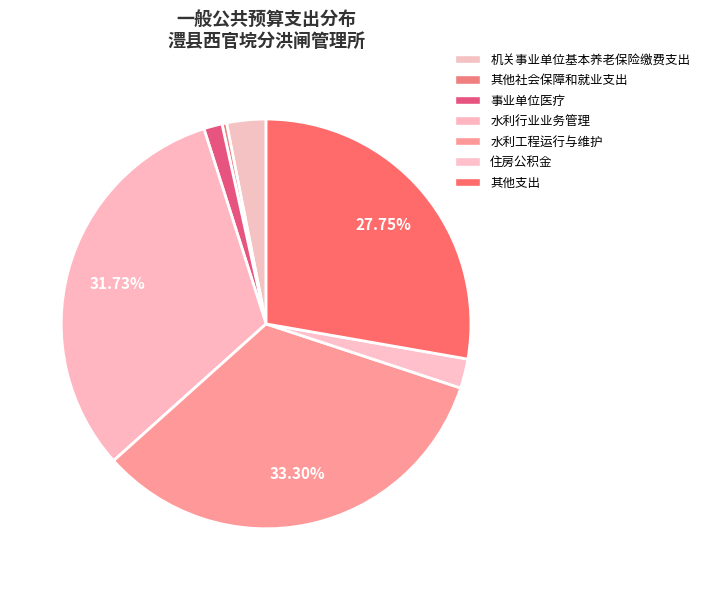

Which category has the biggest portion of the pie?

水利工程运行与维护